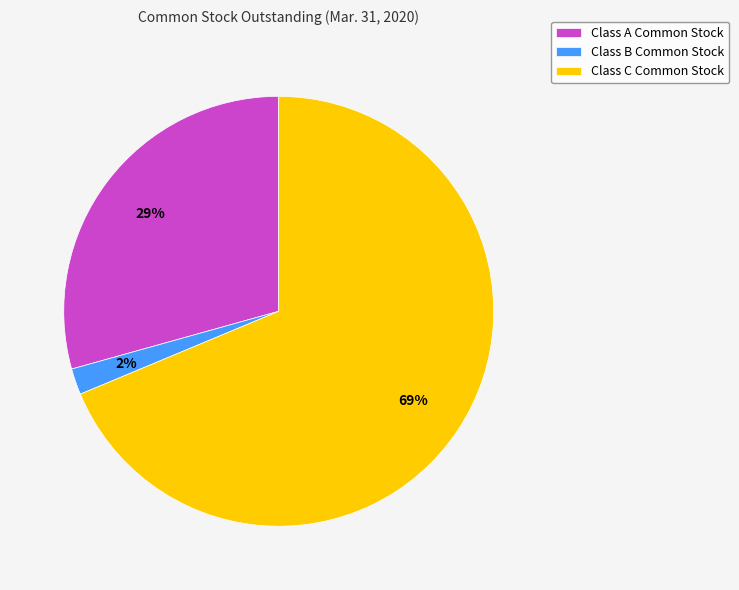

To the nearest percent, what is the combined percentage of Class A Common Stock and Class C Common Stock?

98%